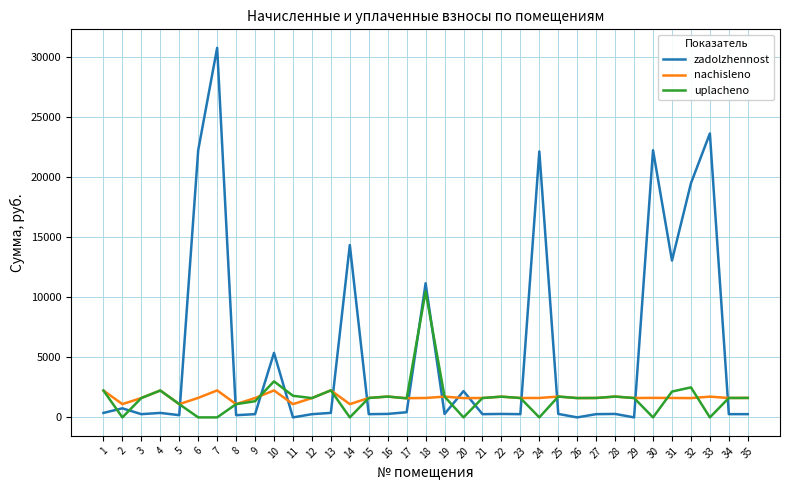

Which series has the largest total across all categories?

zadolzhennost